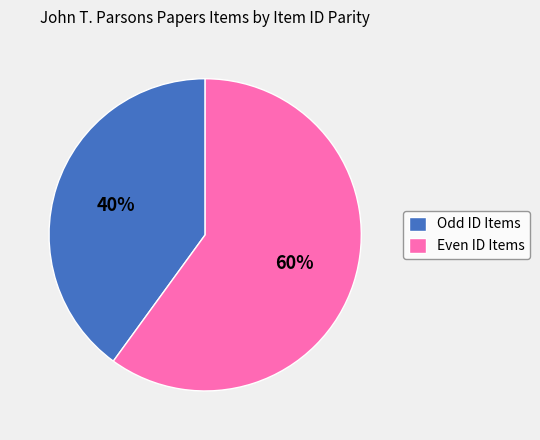

The Even ID Items slice represents 75% of the pie. True or false?

False